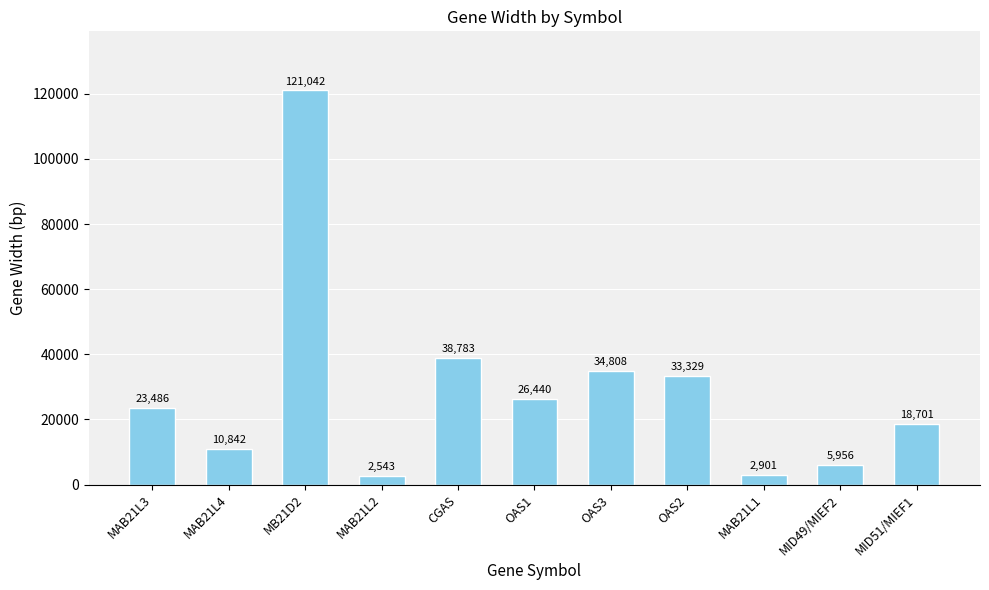

What is the maximum value shown in the chart?

121042